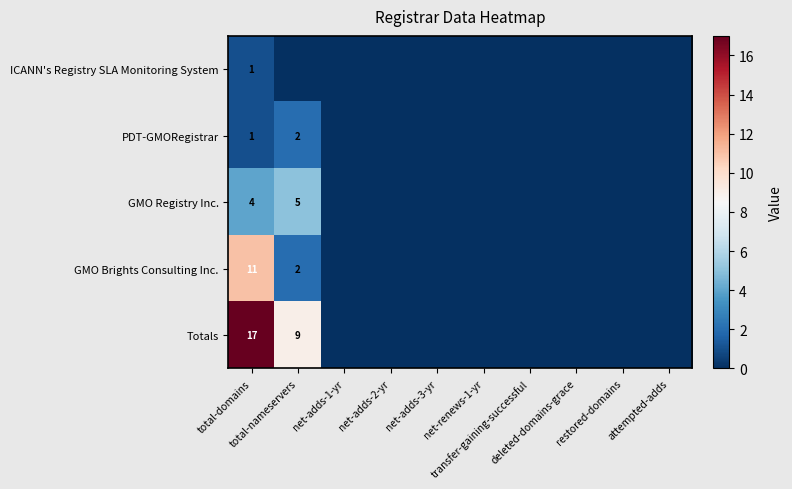

Which series changed the most between total-domains and net-adds-2-yr?

Totals